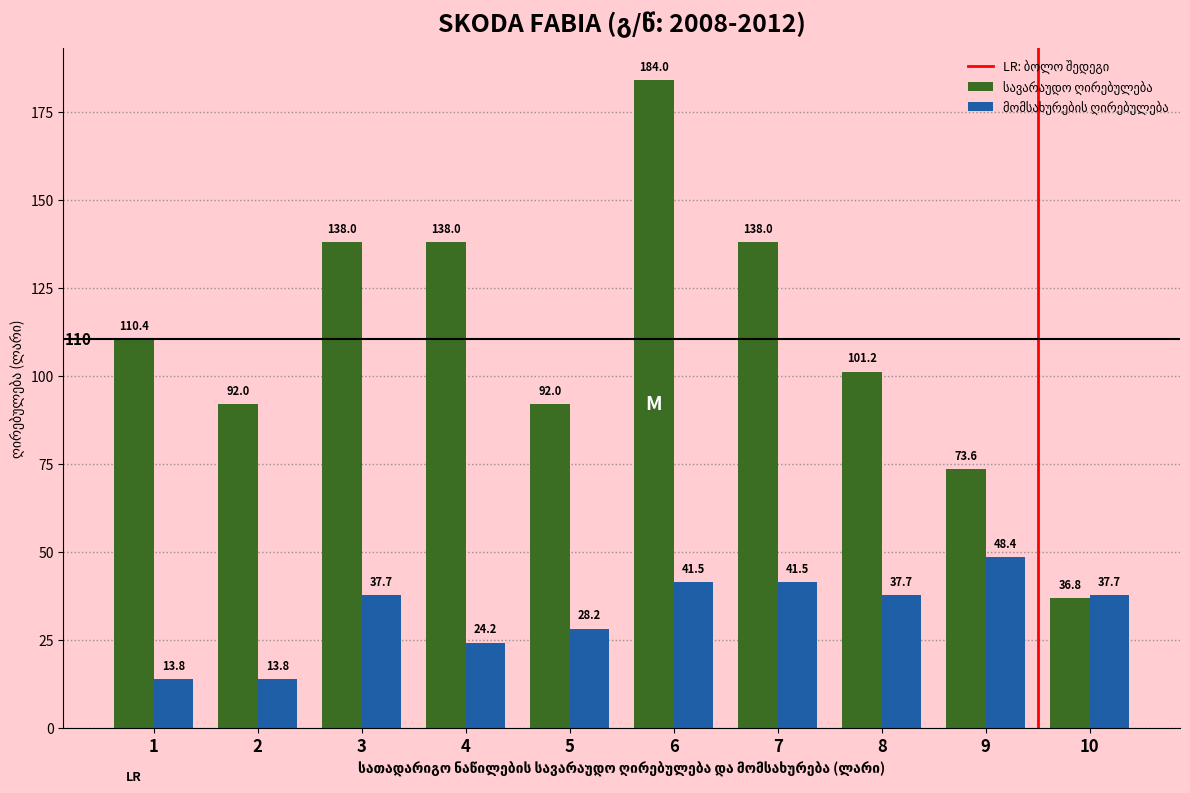

What is the smallest value displayed?

13.8